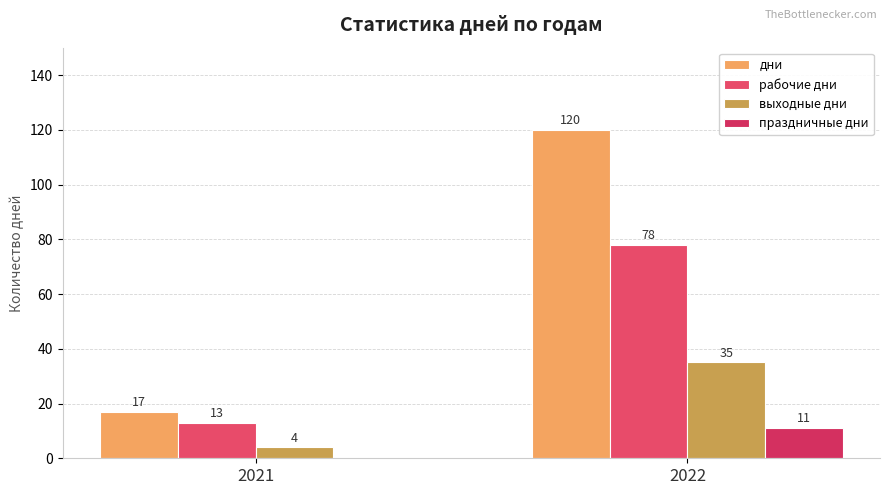

How many groups of bars are there?

2